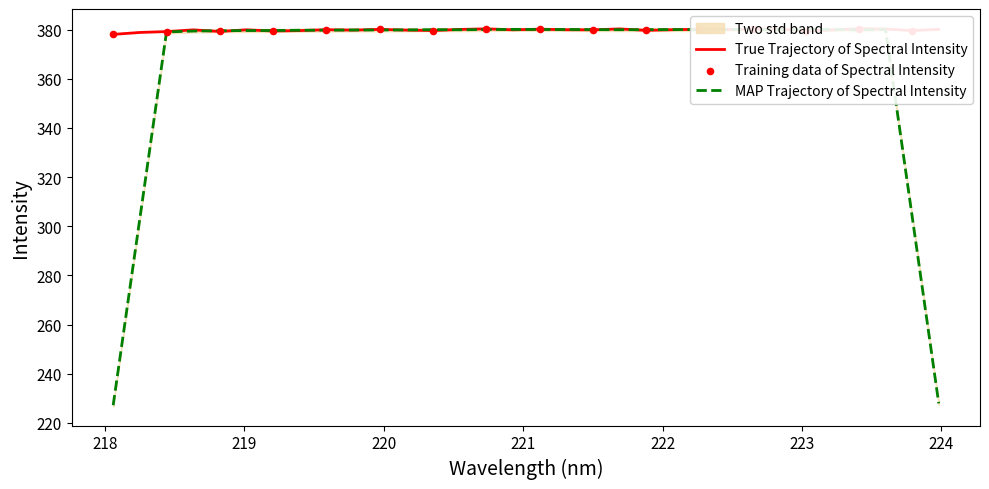

Which has a higher value, 219.589 or 220.3533?

219.589